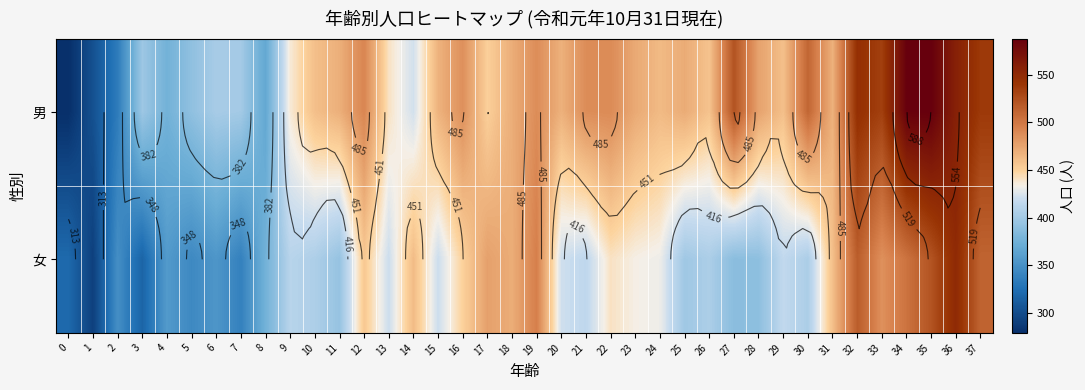

What value does the 女 series have at 36, to the nearest 5?

550